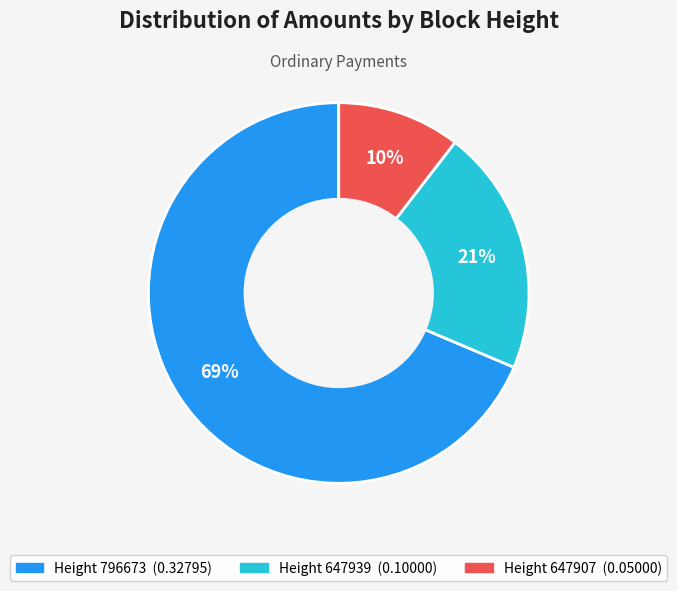

To the nearest percent, what is the average slice percentage?

33%